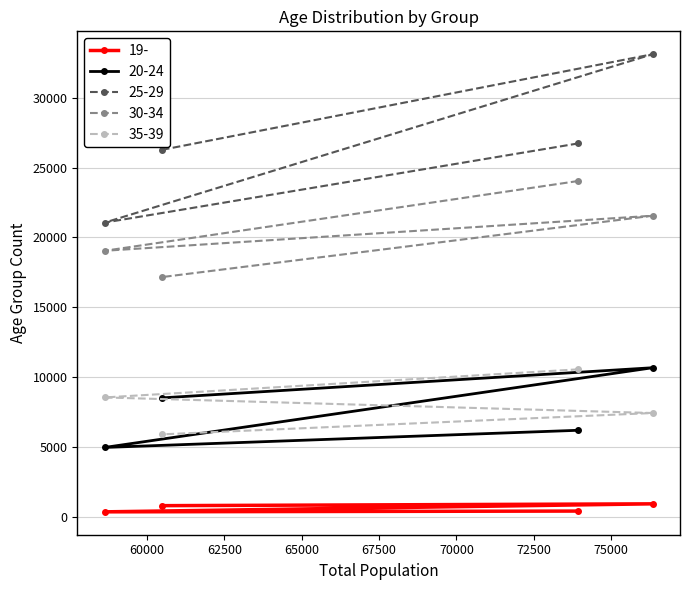

Which series has the largest total across all categories?

25-29